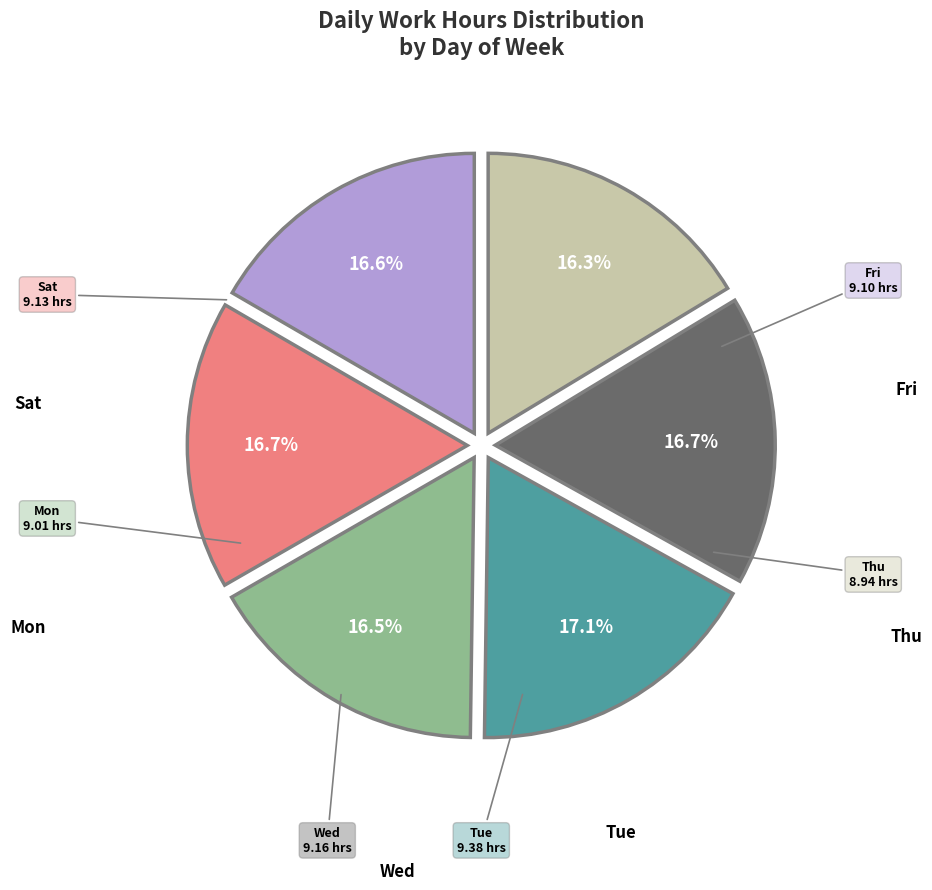

To the nearest percent, what is the average slice percentage?

17%